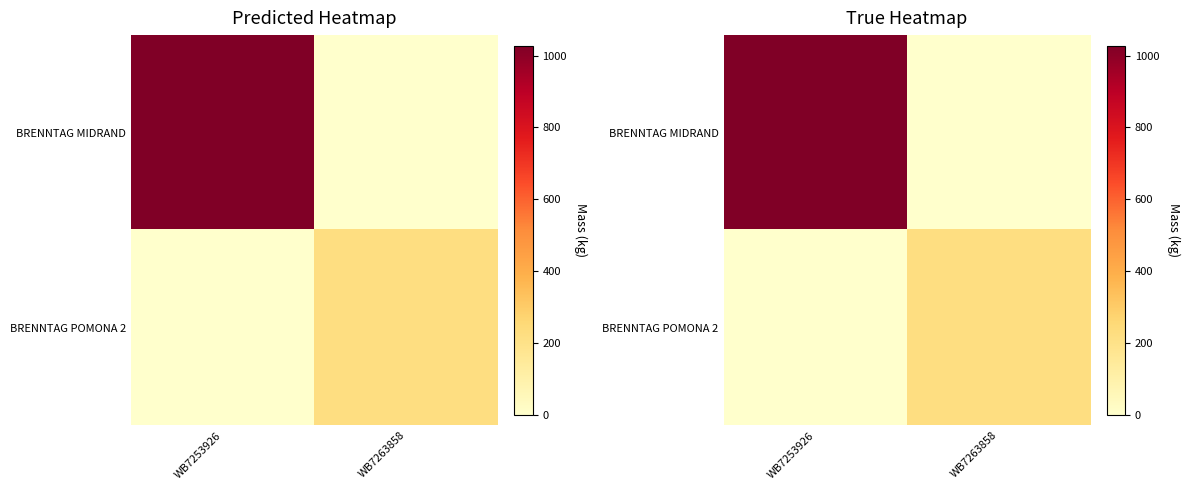

How many BRENNTAG MIDRAND values are between 0 and 1028?

2